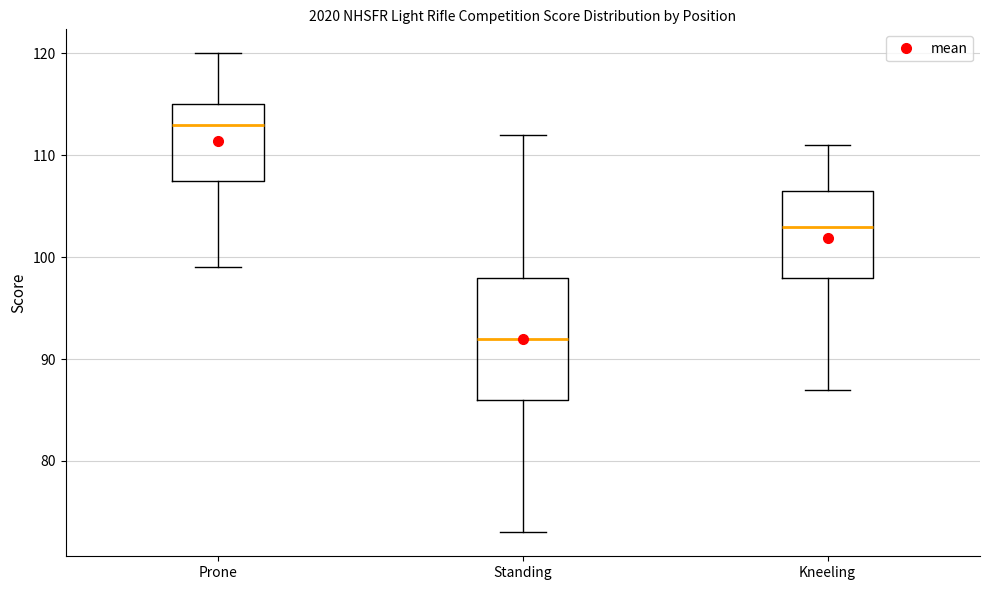

Reading left to right, read every box against the y-axis: the position of its median line, the range the box covers, and the ends of its whiskers. The values are not printed on the chart, so give them approximately, as read against the axis.

Prone: median 113, box 108 to 115, whiskers 99 to 120
Standing: median 92, box 86 to 98, whiskers 73 to 112
Kneeling: median 103, box 98 to 107, whiskers 87 to 111